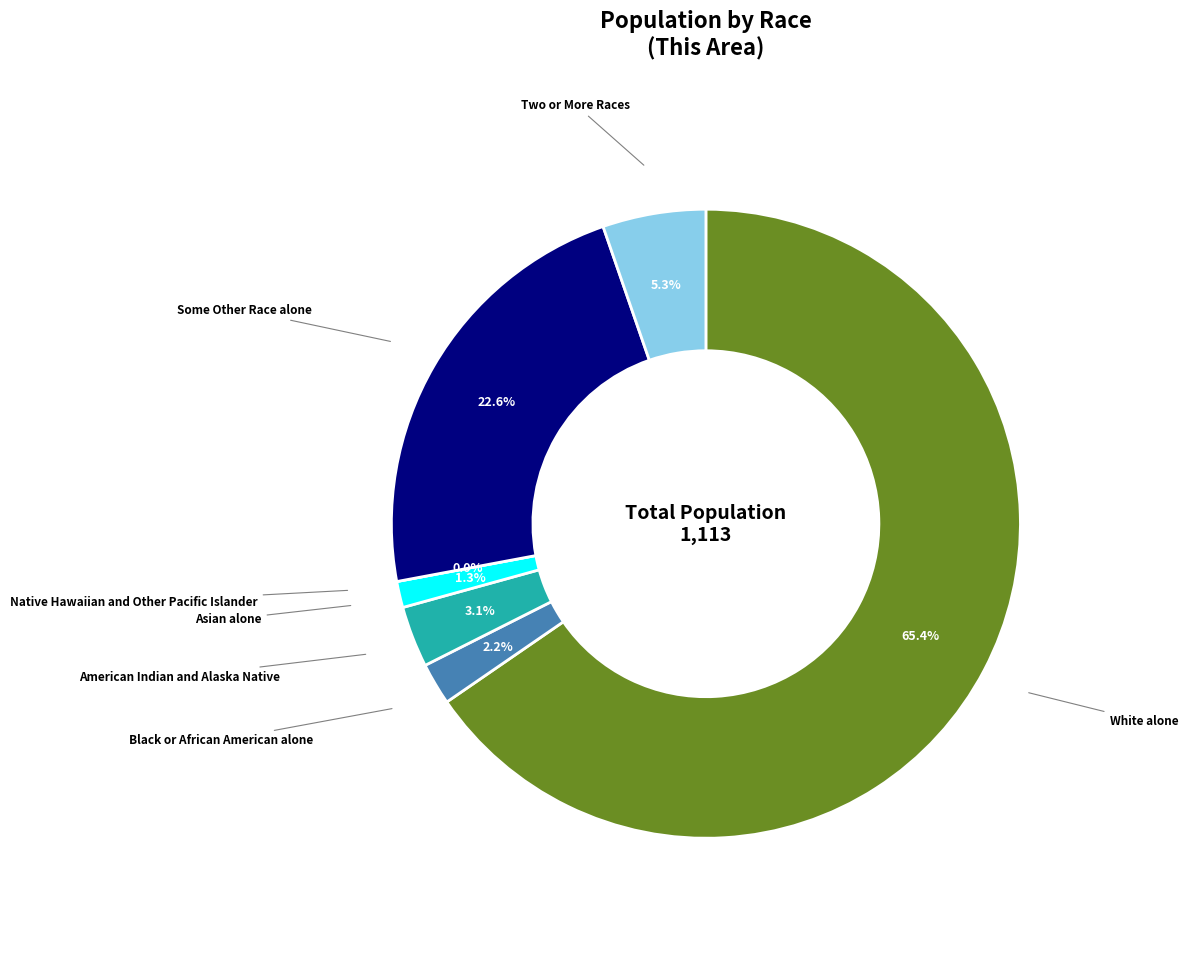

How many segments does this pie chart have?

7